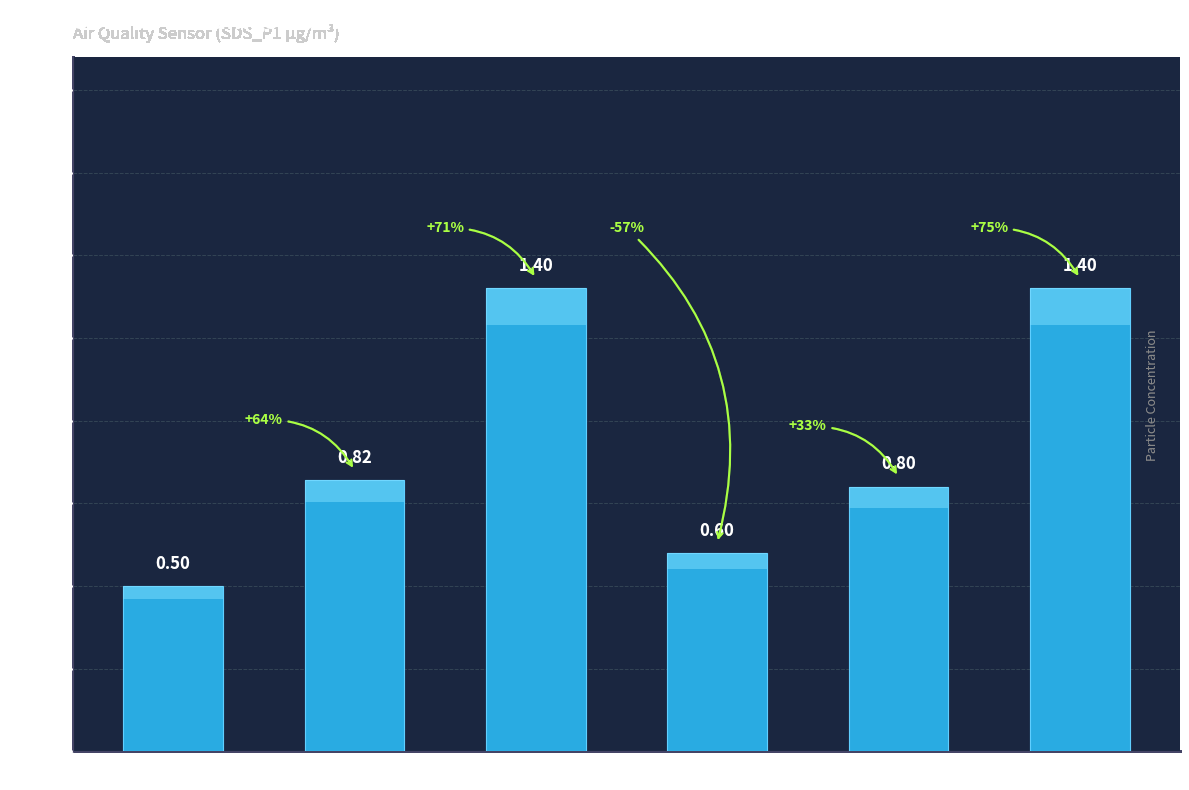

Is it true that the value at 00:20 is 0.8?

True